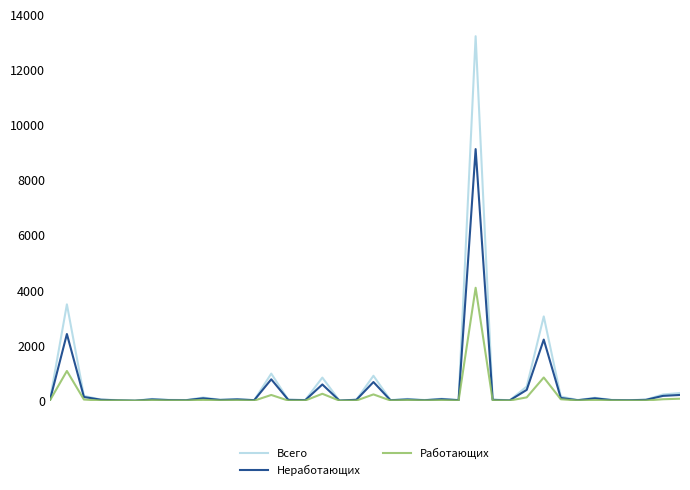

Which series has the largest range (max minus min)?

Всего